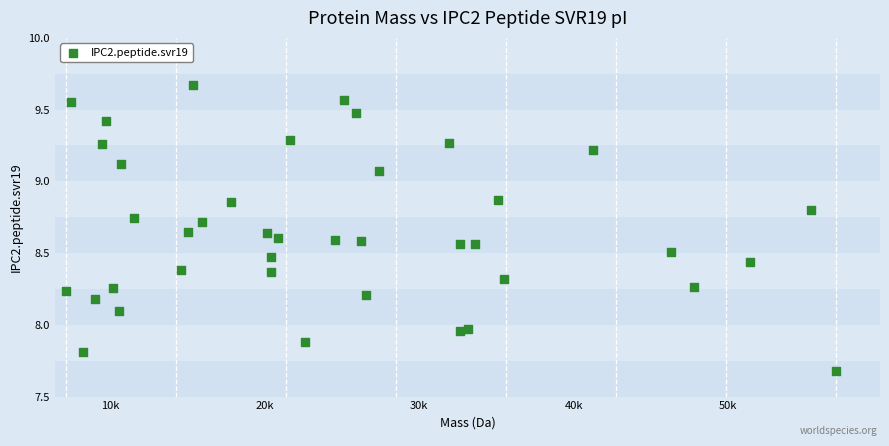

What is the range of Y values (max minus min)?

2.0